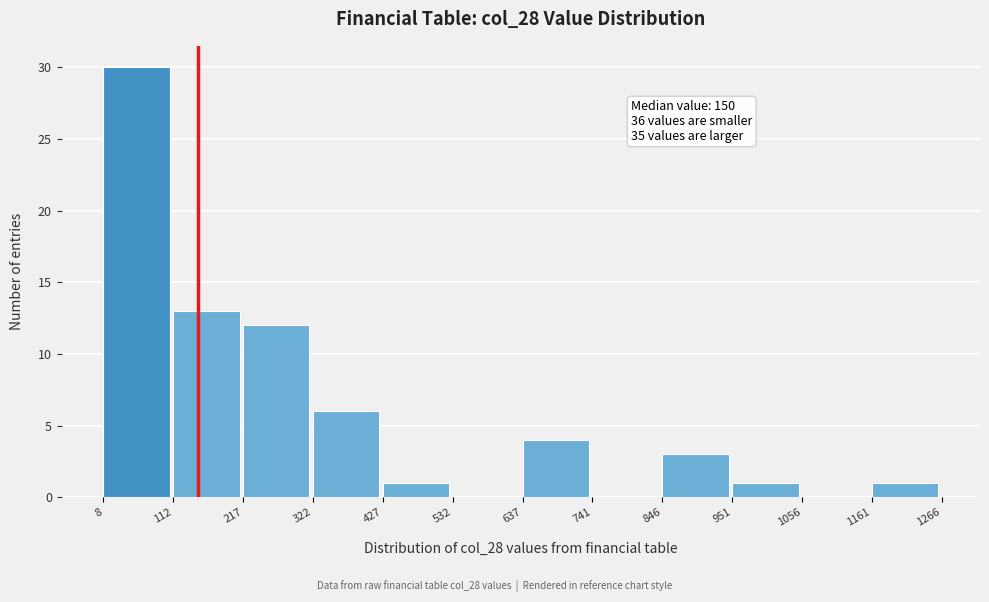

Over which range of the x-axis is the bar tallest?

8 to 112